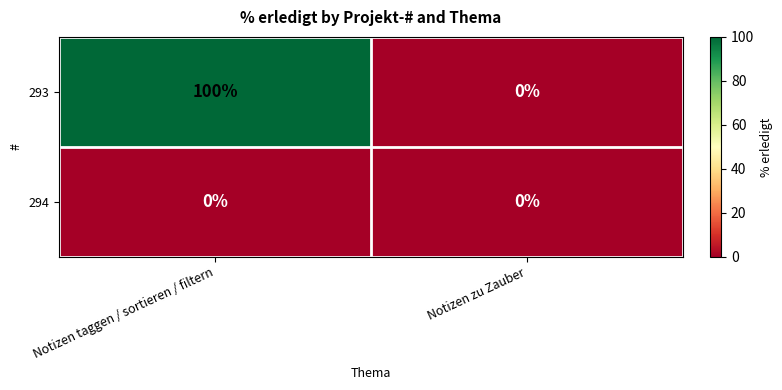

List the series in order of their overall mean, lowest first.

294, 293